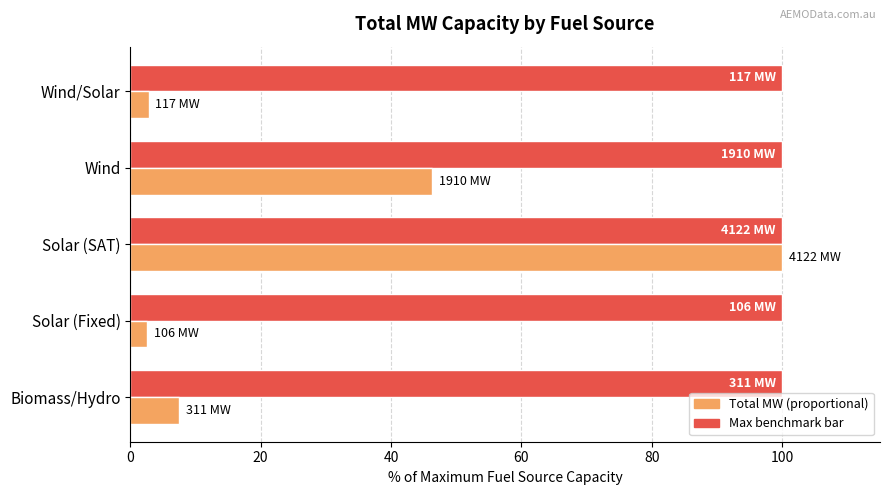

At which category is the sum across all series the highest?

Solar (SAT)